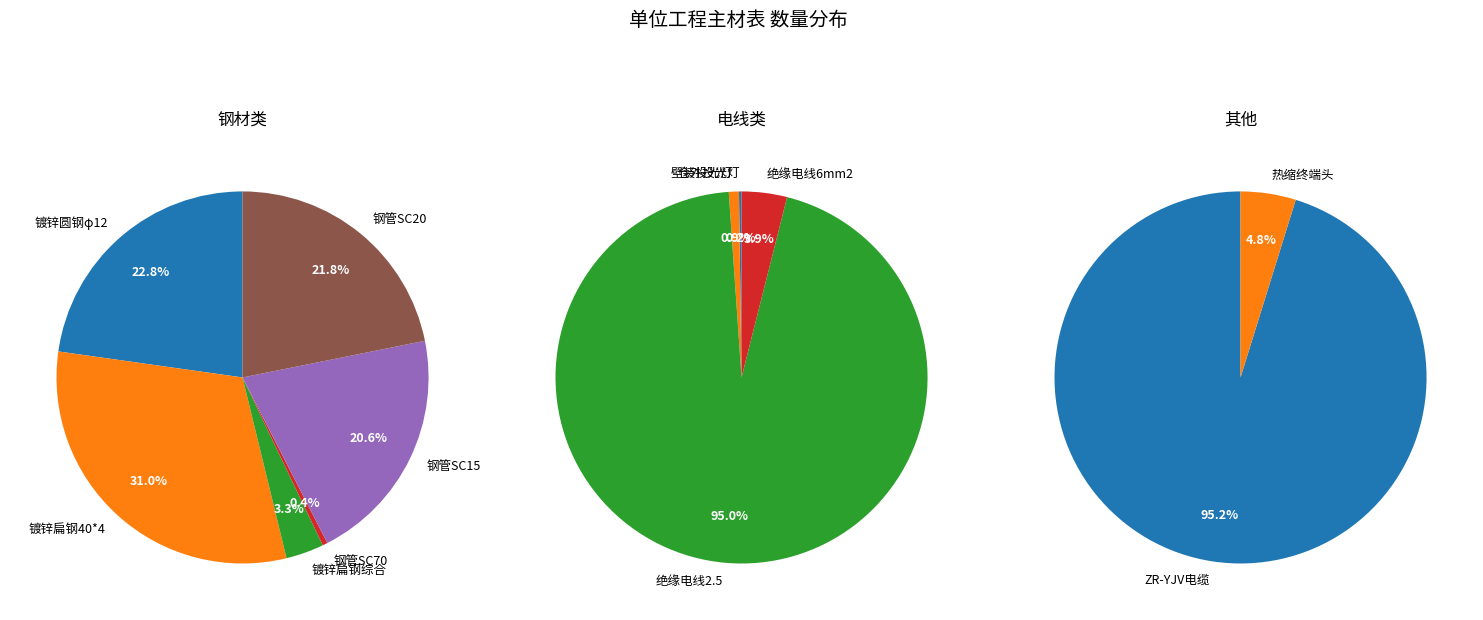

Is the sum of 仓外投光灯 and 镀锌扁钢-40*4 综合 greater than half?

No